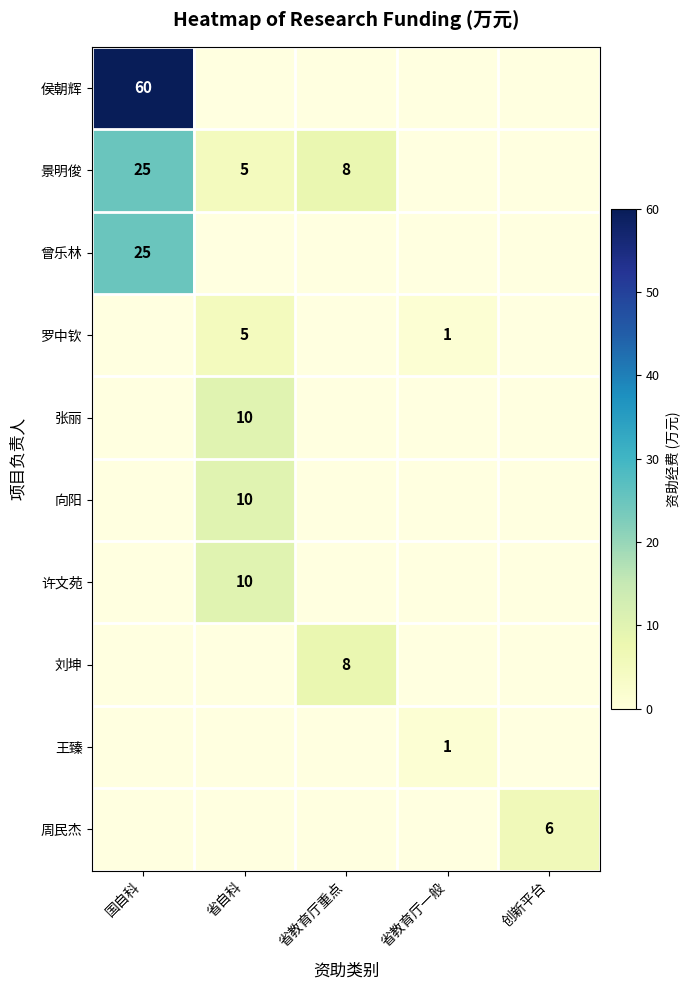

Count the number of categories in the chart.

5